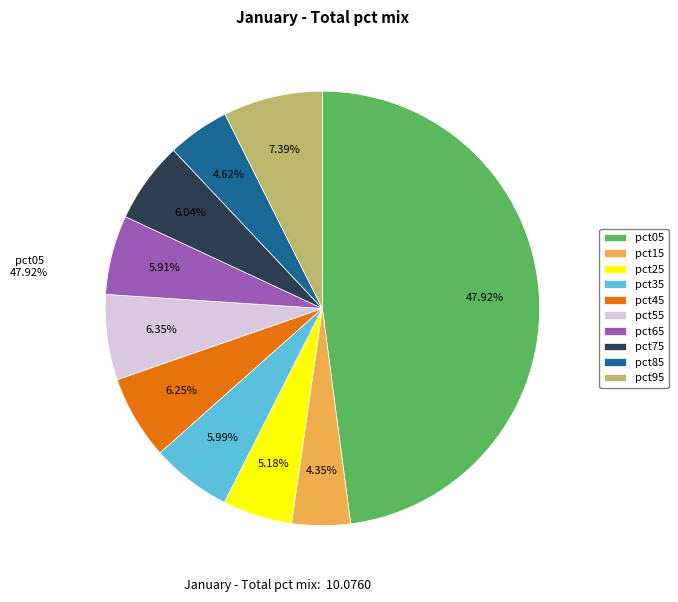

Count the number of slices in the pie.

10